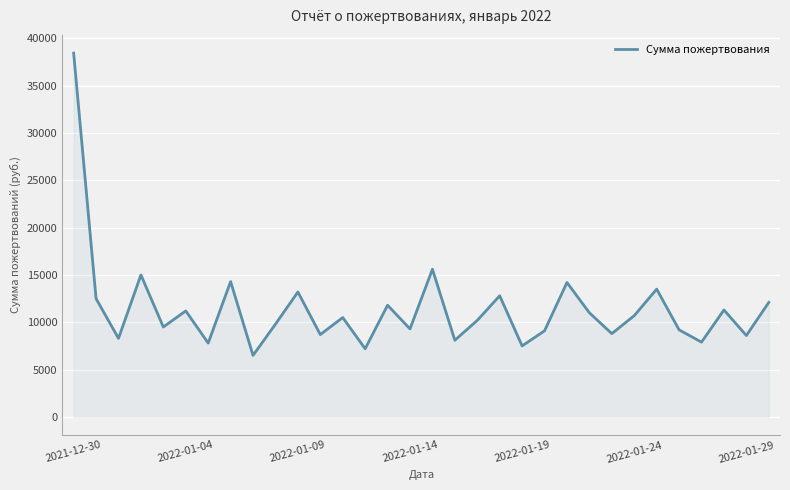

What is the difference between the maximum and minimum values?

31950